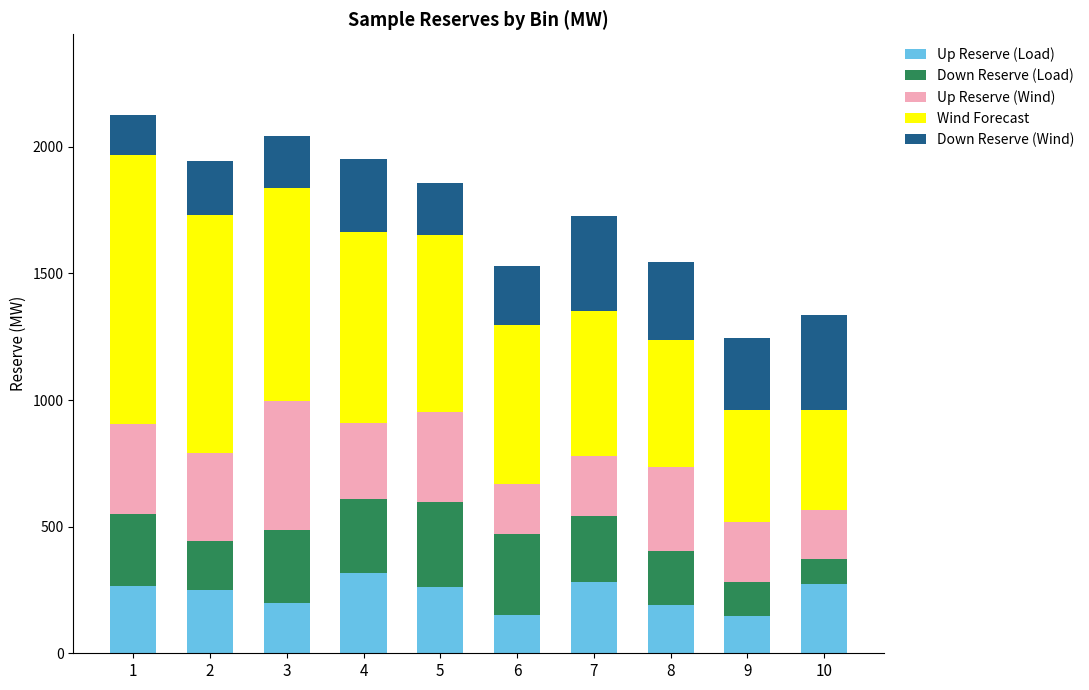

What is the total value across all series at 3?

2042.1